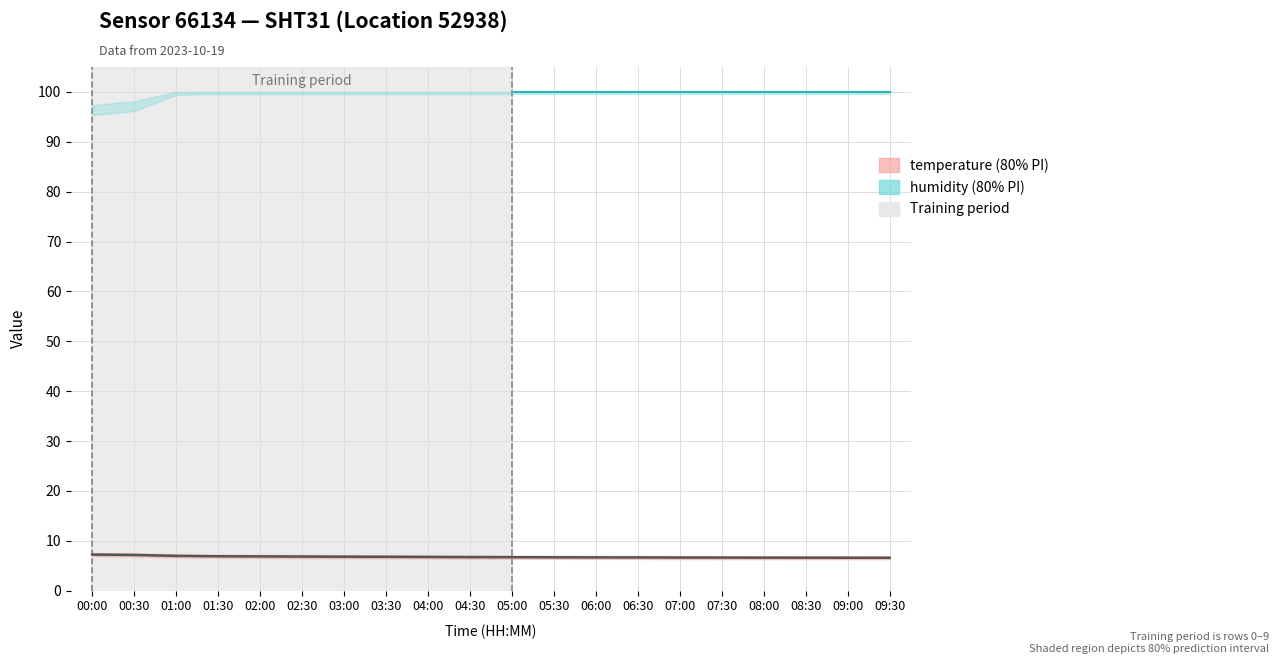

Which series changed the most between 00:30 and 02:30?

hum_lower